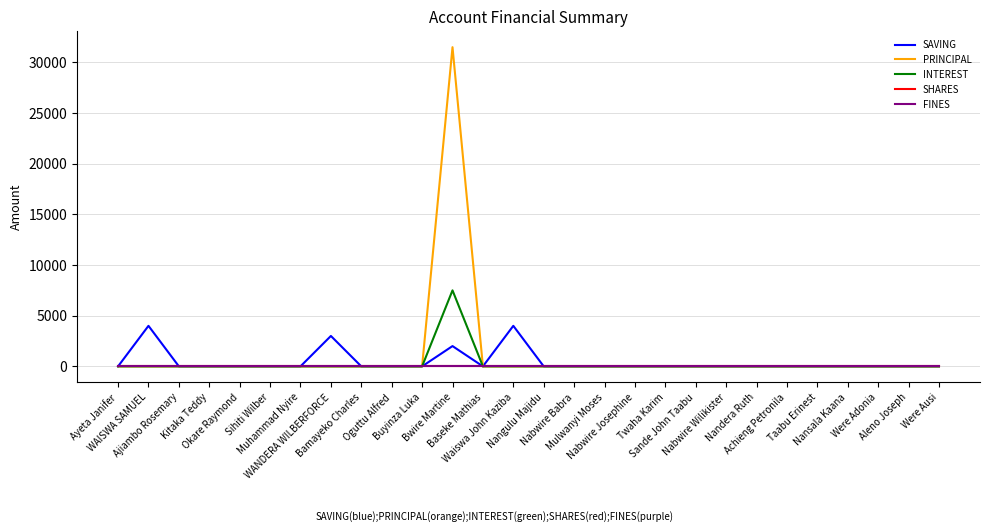

Reading left to right, extract all data points from this chart.

SAVING: 0	4000	0	0	0	0	0	3000	0	0	0	2000	0	4000	0	0	0	0	0	0	0	0	0	0	0	0	0	0
PRINCIPAL: 0	0	0	0	0	0	0	0	0	0	0	31500	0	0	0	0	0	0	0	0	0	0	0	0	0	0	0	0
INTEREST: 0	0	0	0	0	0	0	0	0	0	0	7500	0	0	0	0	0	0	0	0	0	0	0	0	0	0	0	0
SHARES: 0	0	0	0	0	0	0	0	0	0	0	0	0	0	0	0	0	0	0	0	0	0	0	0	0	0	0	0
FINES: 0	0	0	0	0	0	0	0	0	0	0	0	0	0	0	0	0	0	0	0	0	0	0	0	0	0	0	0